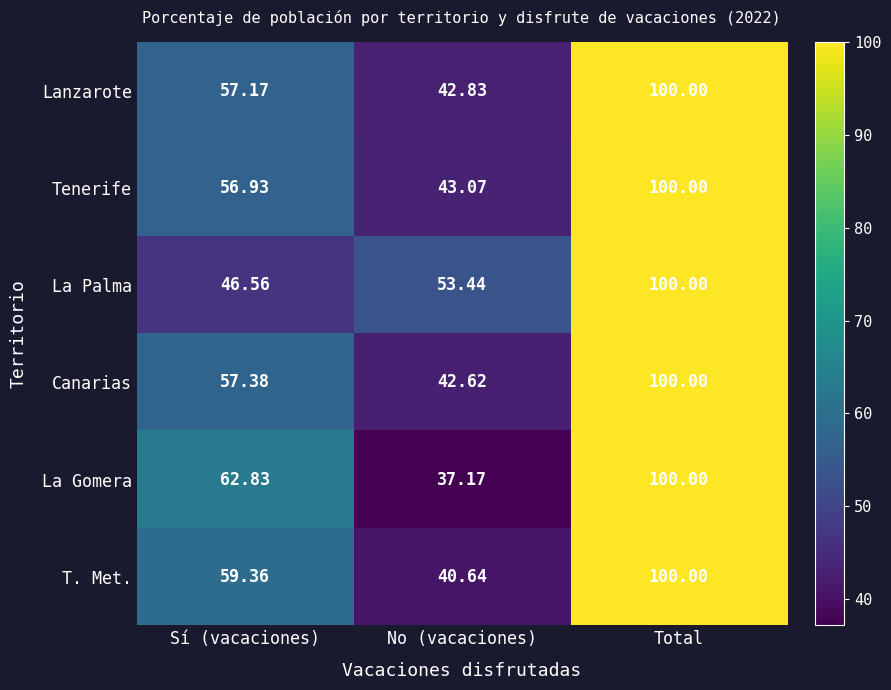

Which series changed the most between Sí (vacaciones) and No (vacaciones)?

La Gomera